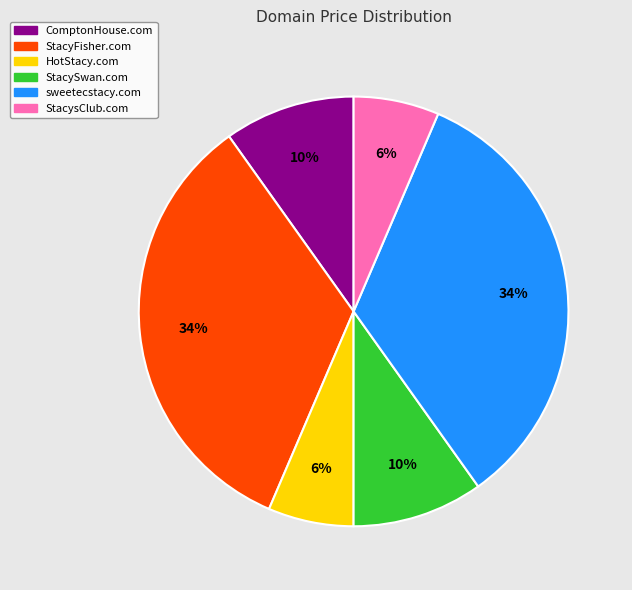

Is it true that ComptonHouse.com is 1% of the pie?

False